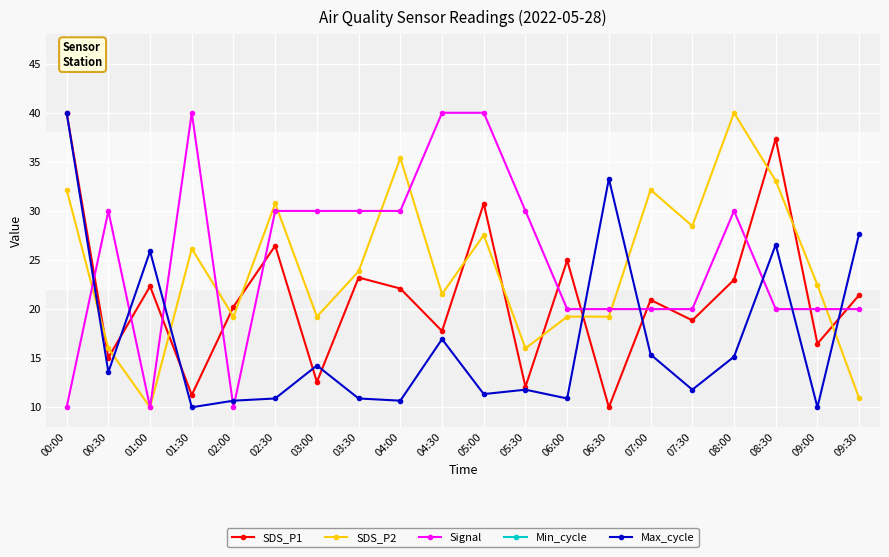

What is the lowest value of the Max_cycle series?

10.0